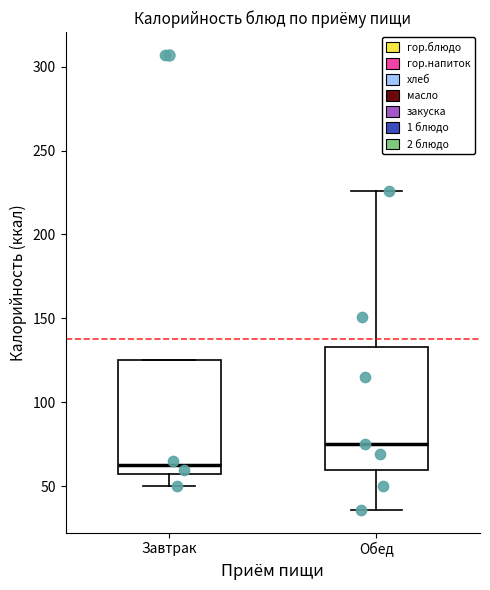

Which box's median line is the lowest?

Завтрак